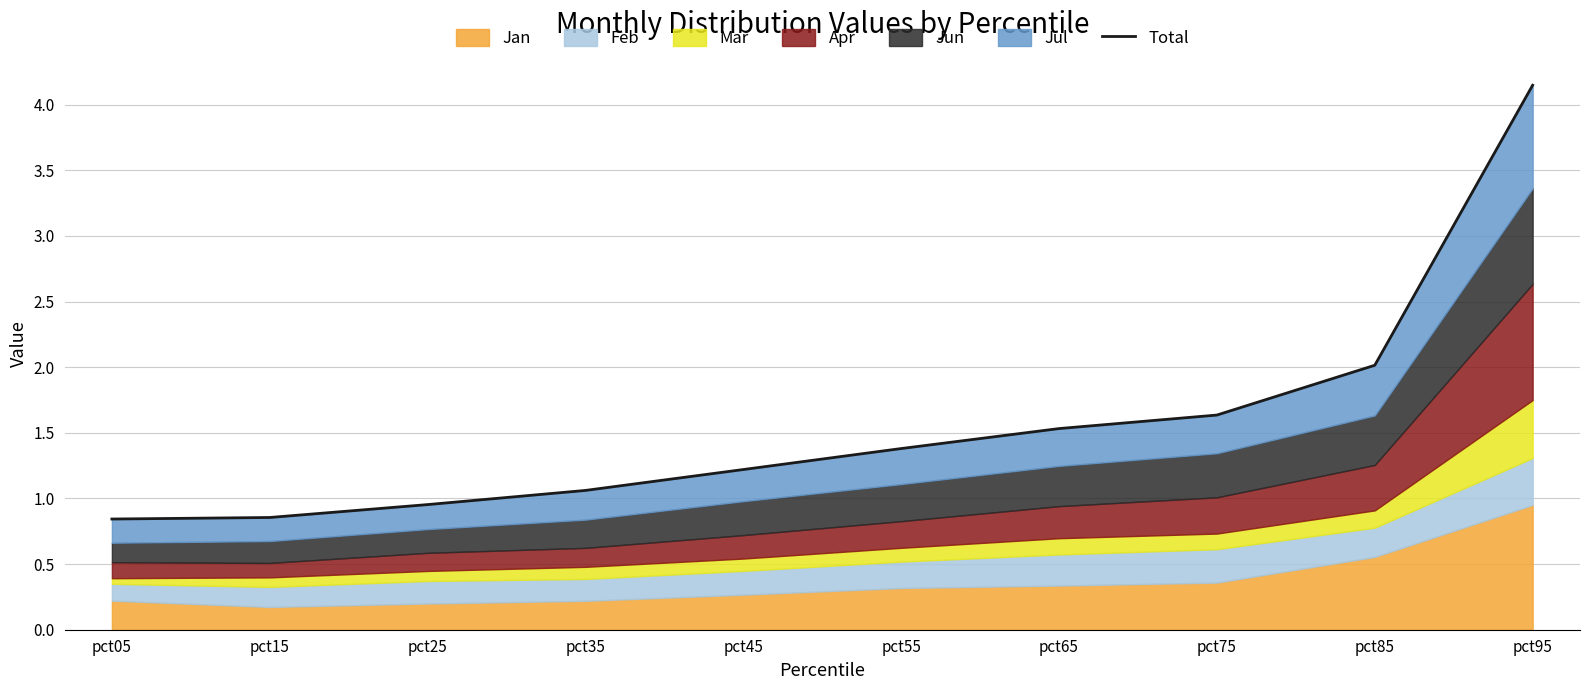

Where does the data first go above 1?

pct35